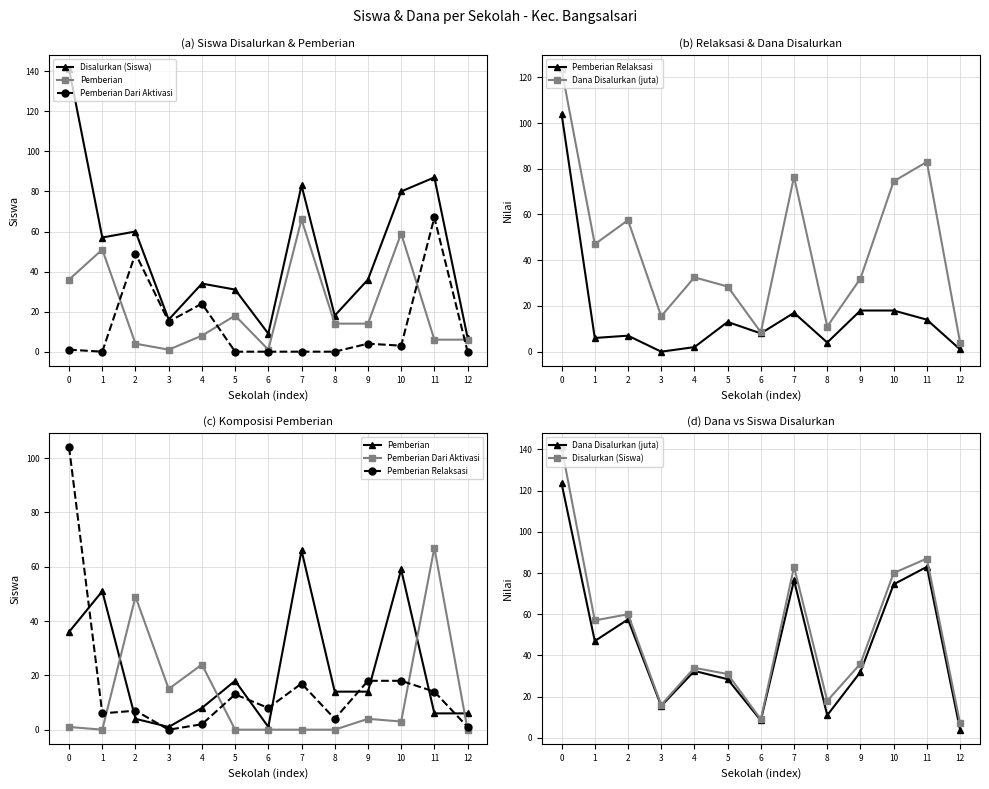

The Disalurkan (Siswa) series shows 80.0 at 10. True or false?

True